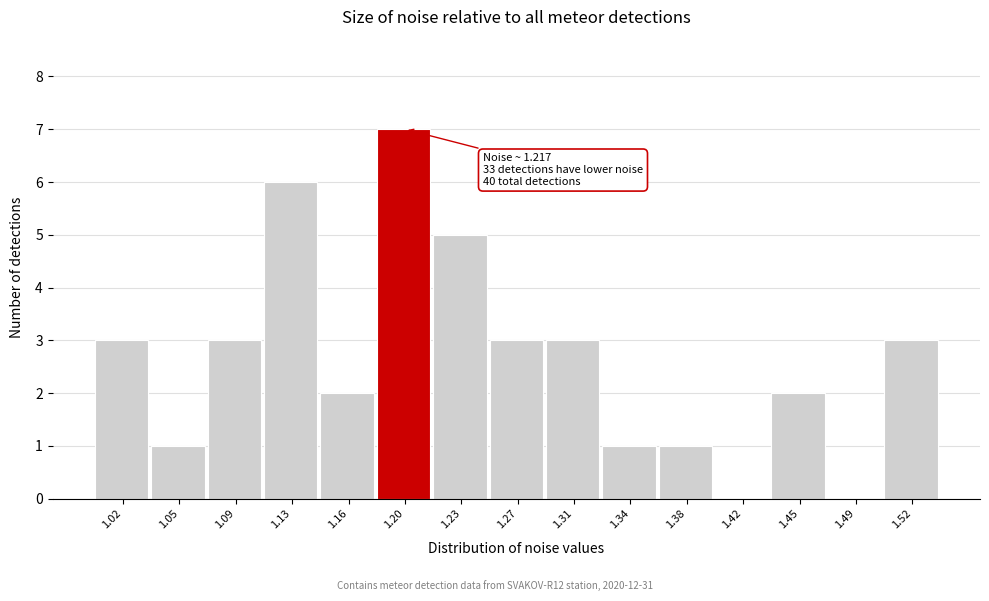

Reading right to left, what are all the values shown in this chart?

1.52=3	1.49=0	1.45=2	1.42=0	1.38=1	1.34=1	1.31=3	1.27=3	1.23=5	1.20=7	1.16=2	1.13=6	1.09=3	1.05=1	1.02=3